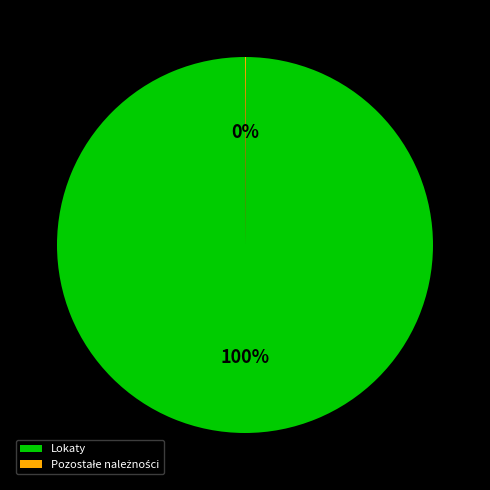

The Lokaty slice represents 86% of the pie. True or false?

False